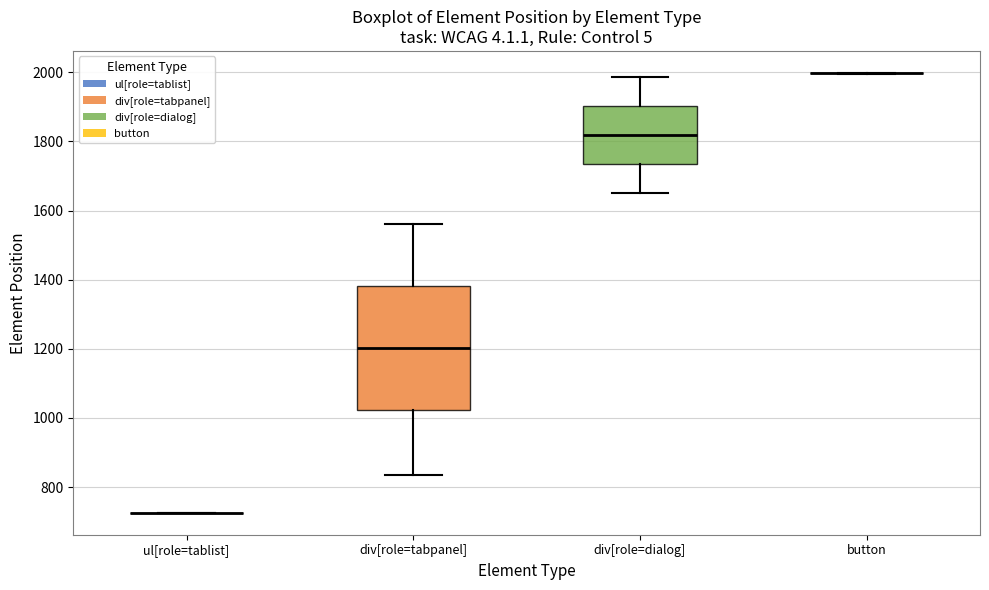

Where does the upper whisker of the box for div[role=dialog] end on the y-axis? The values are not printed on the chart, so give them approximately, as read against the axis.

1980